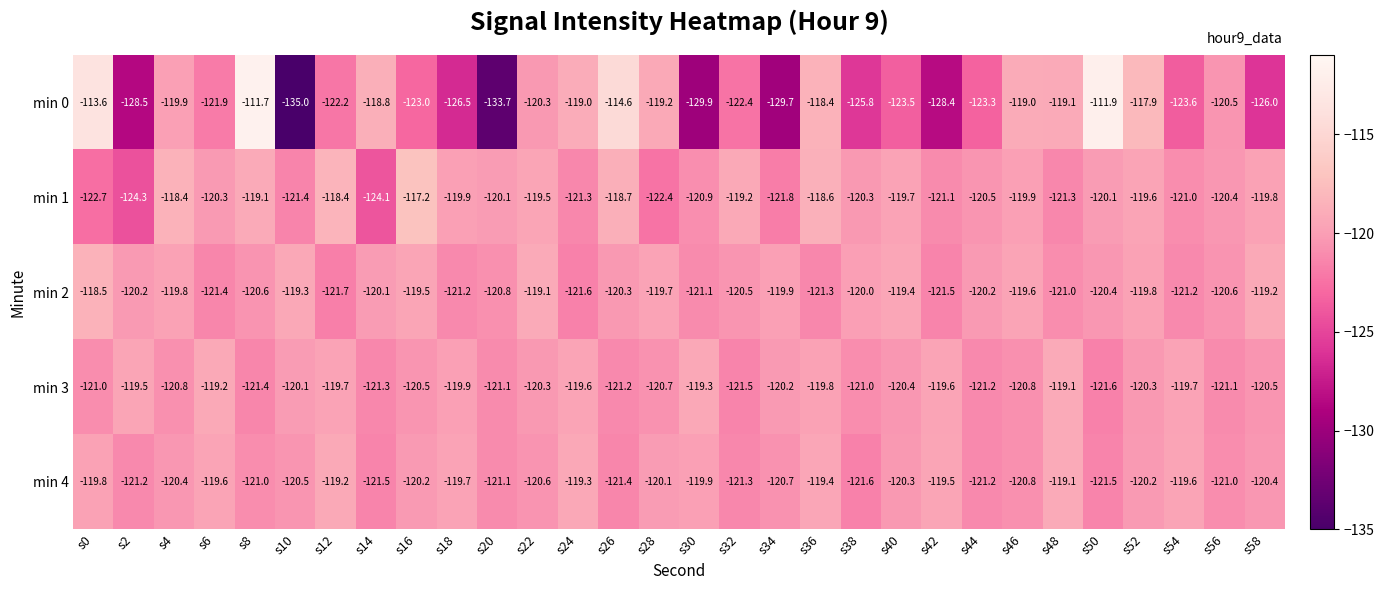

At which category is the sum across all series the highest?

s8